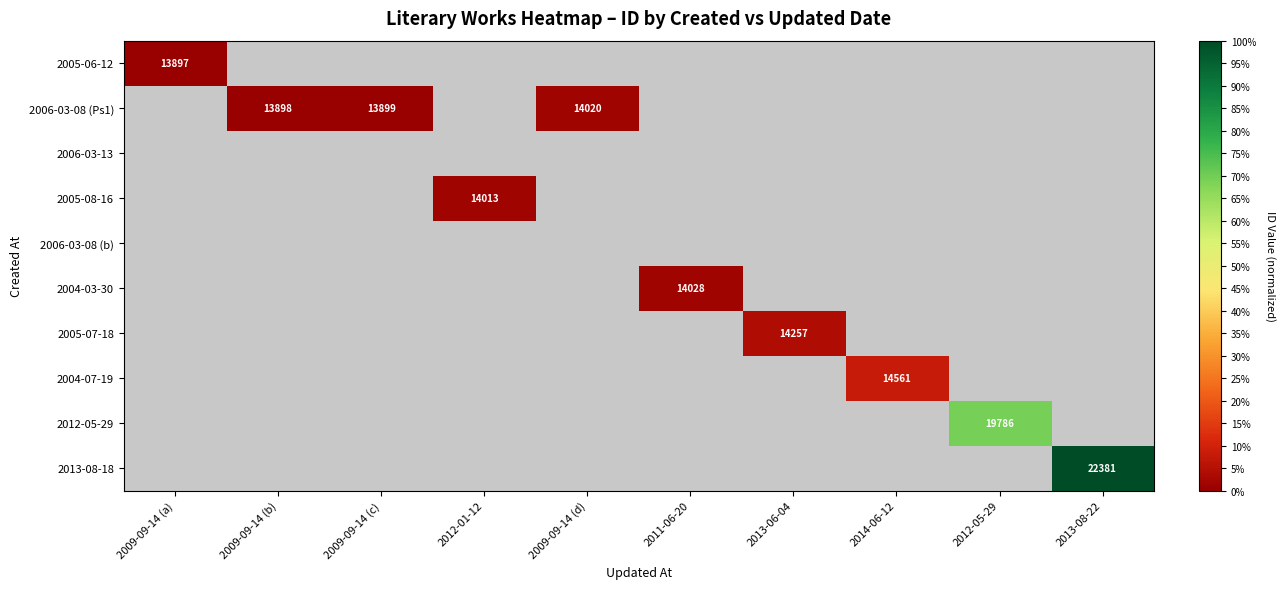

Is it true that 2005-07-18 equals 22038 at 2013-06-04?

False